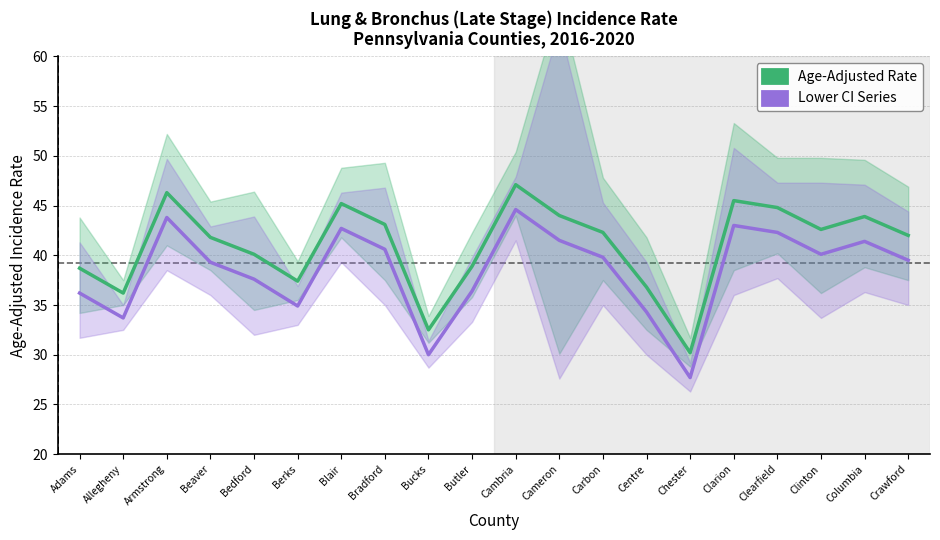

What is the sum of all Age-Adjusted Rate values?

819.4